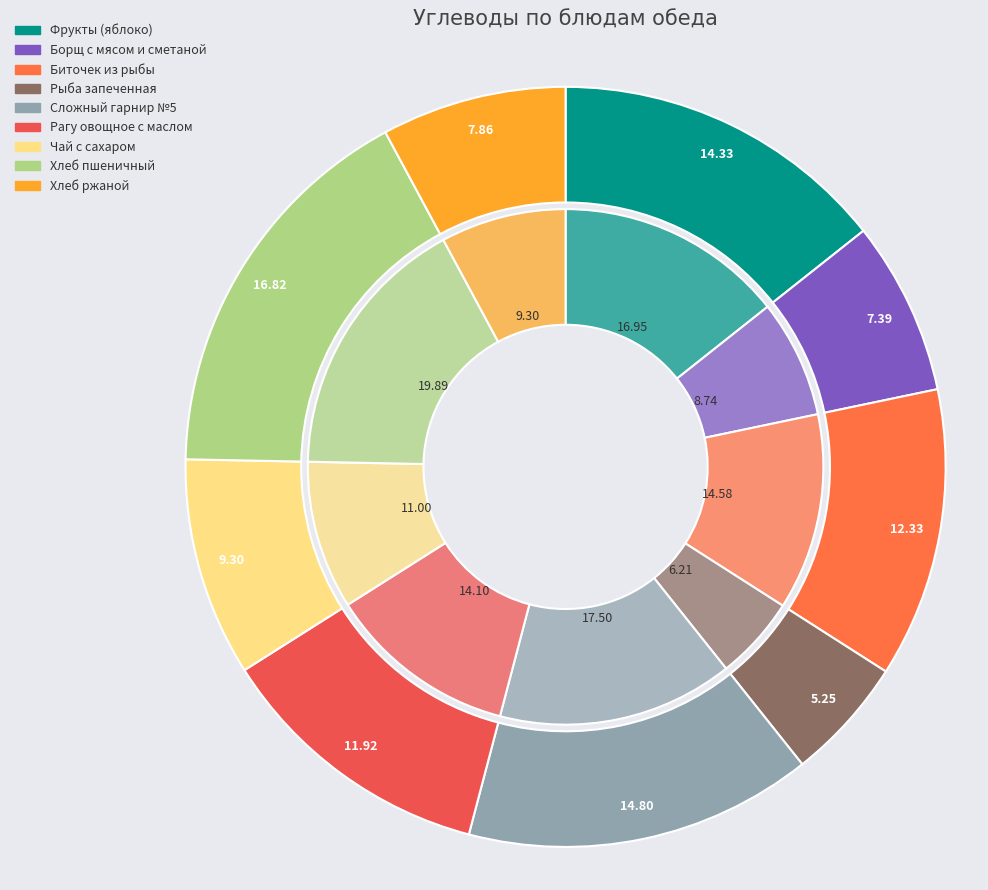

Which category has the smallest portion of the pie?

Рыба запеченная